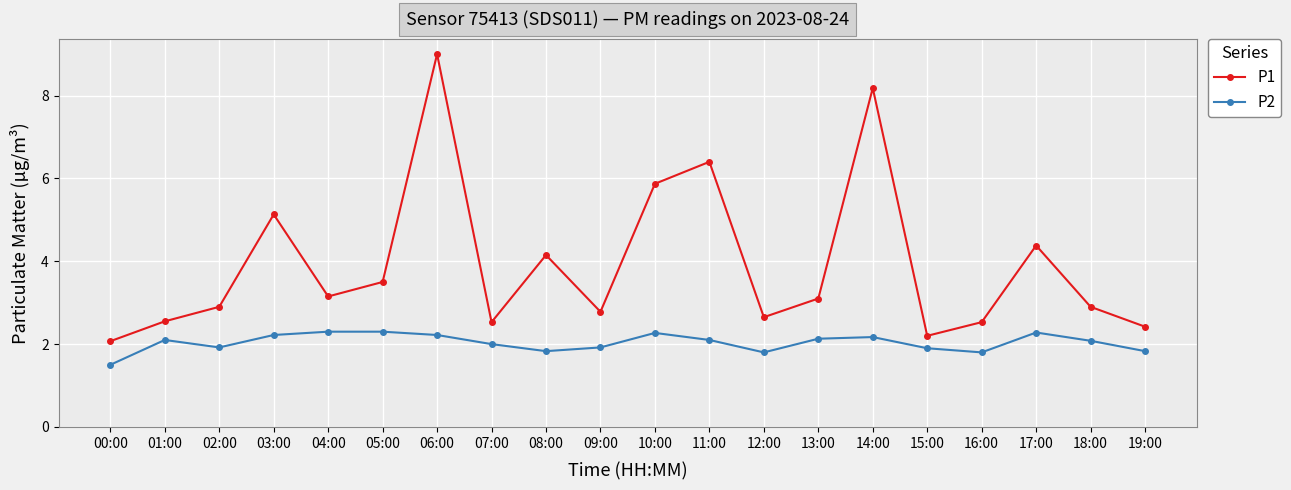

At which category is the sum across all series the highest?

06:00